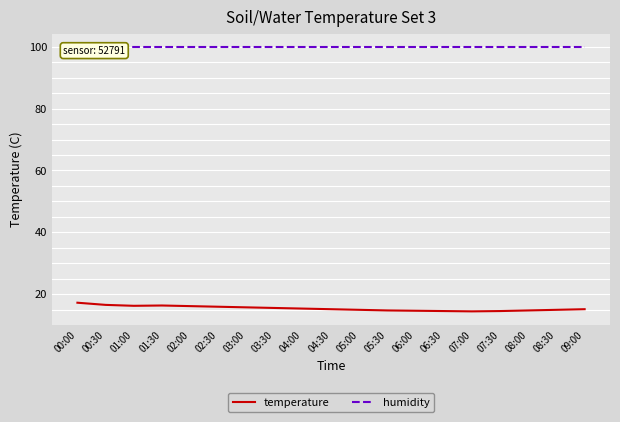

Reading right to left, list all the values displayed in this chart.

temperature: 15.1	14.9	14.7	14.5	14.4	14.5	14.6	14.7	14.9	15.1	15.3	15.5	15.7	15.9	16.1	16.3	16.2	16.5	17.2
humidity: 99.9	99.9	99.9	99.9	99.9	99.9	99.9	99.9	99.9	99.9	99.9	99.9	99.9	99.9	99.9	99.9	99.9	99.9	99.9